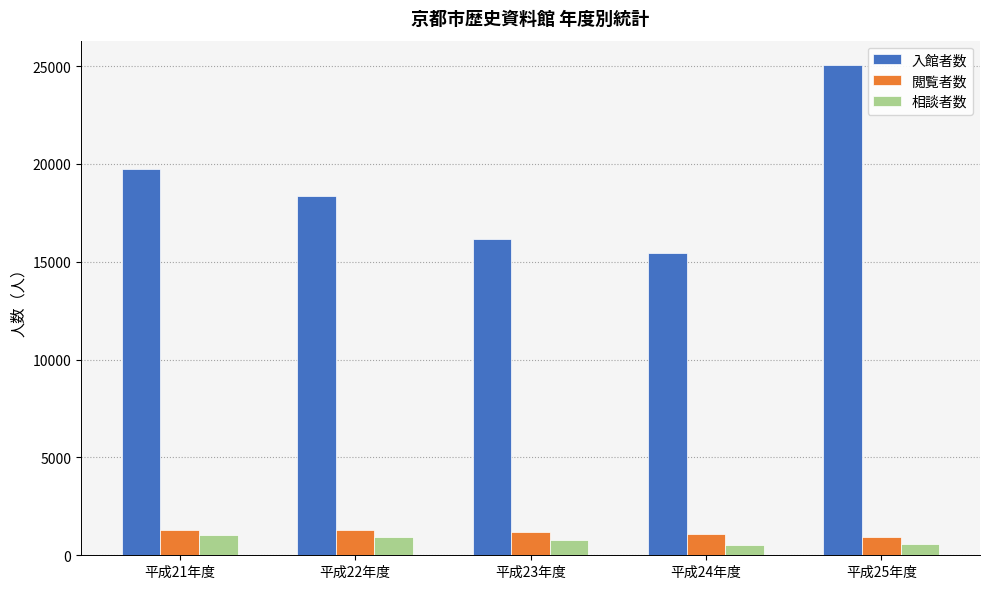

Does the chart contain stacked bars?

No